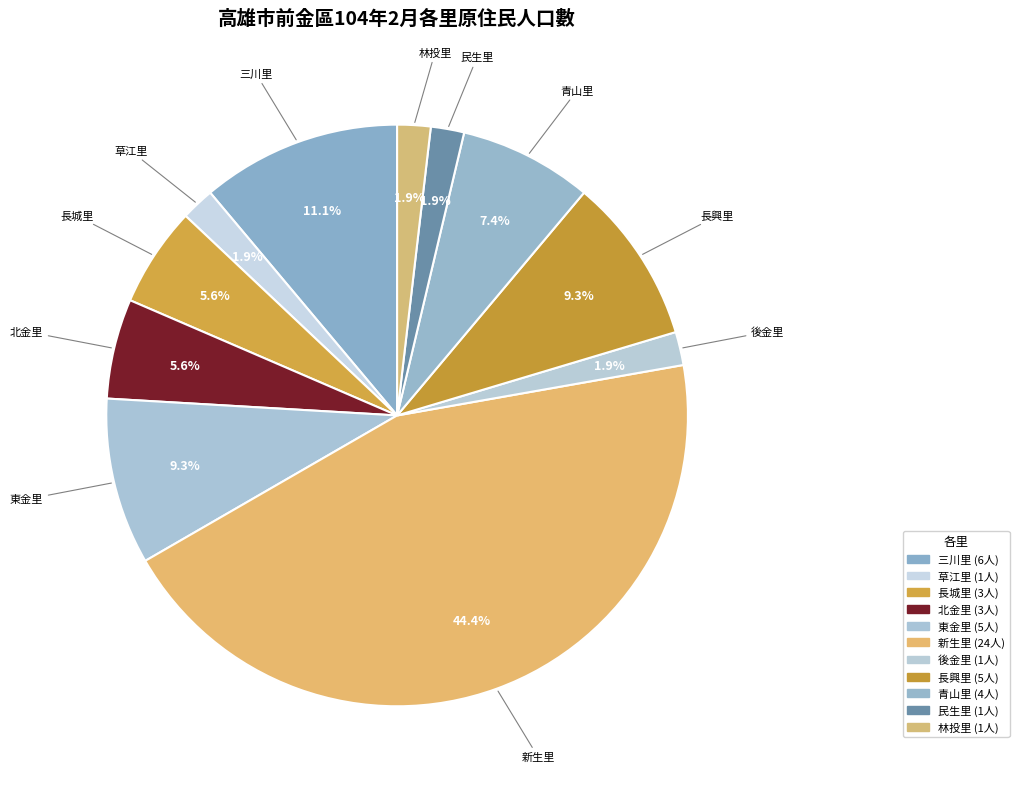

Which slice is the largest?

新生里